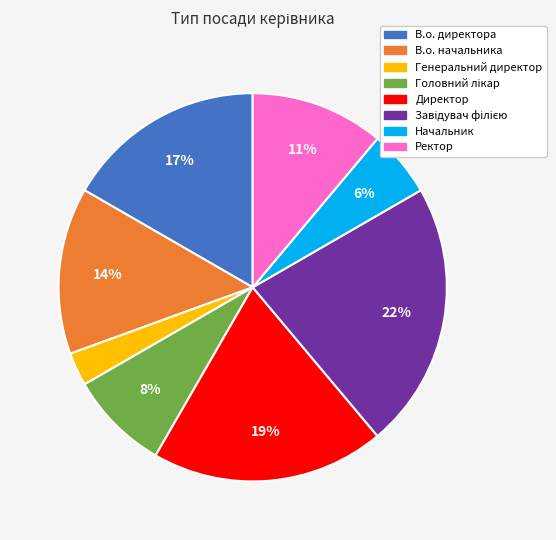

The В.о. начальника slice represents 14% of the pie. True or false?

True